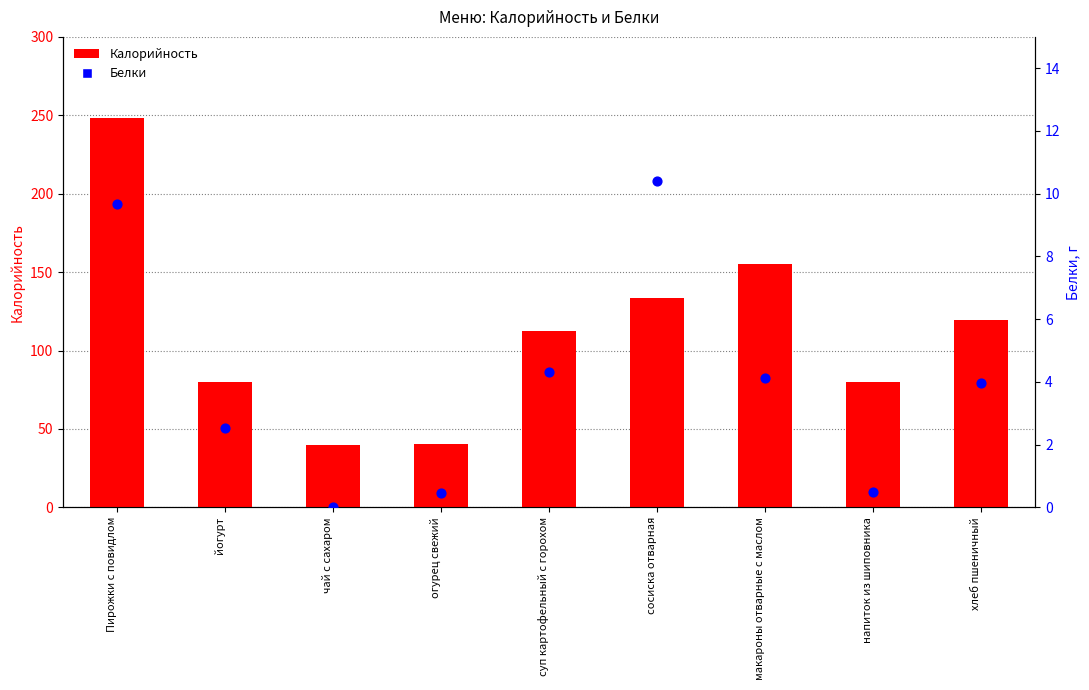

What is the total value across all series at сосиска отварная?

144.1